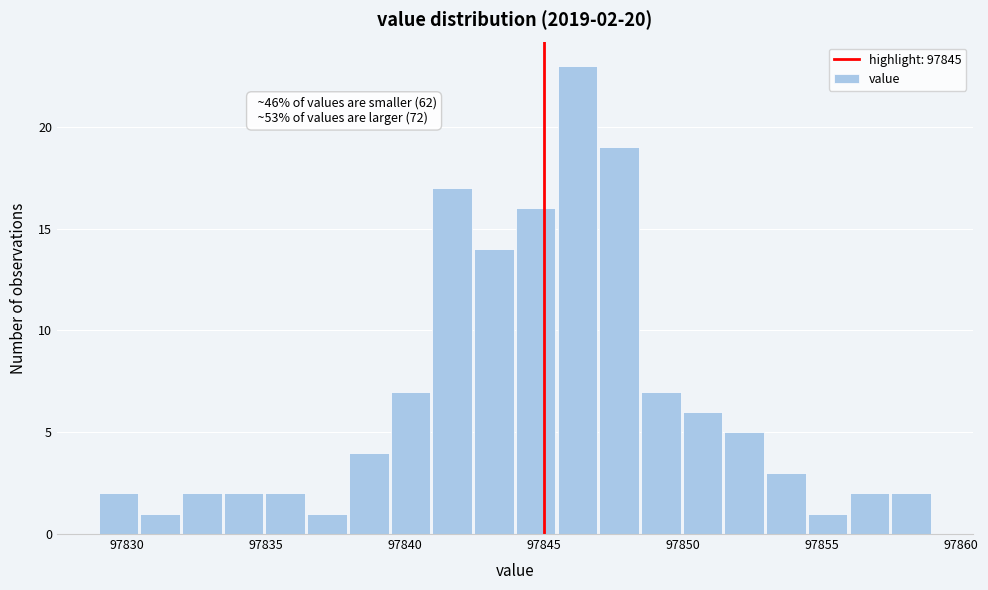

Around what value on the x-axis is the tallest bar? Give the approximate position of its centre, as read against the axis.

97846.0